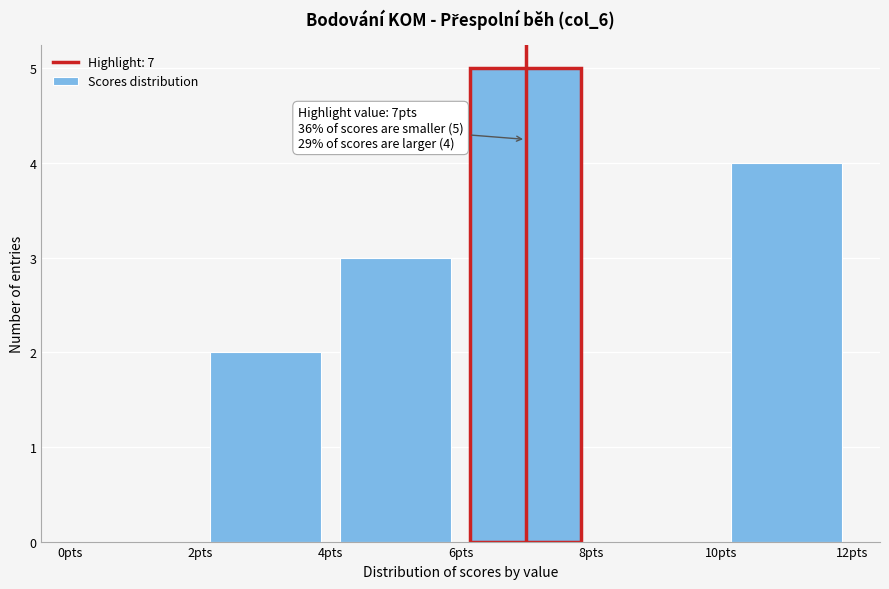

Which range on the x-axis has the tallest bar?

6 to 8